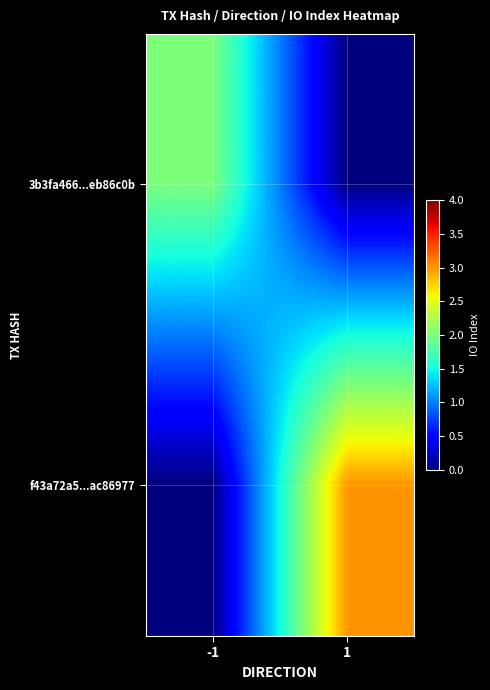

Rank the series at 1 from lowest to highest value.

3b3fa466...eb86c0b, f43a72a5...ac86977